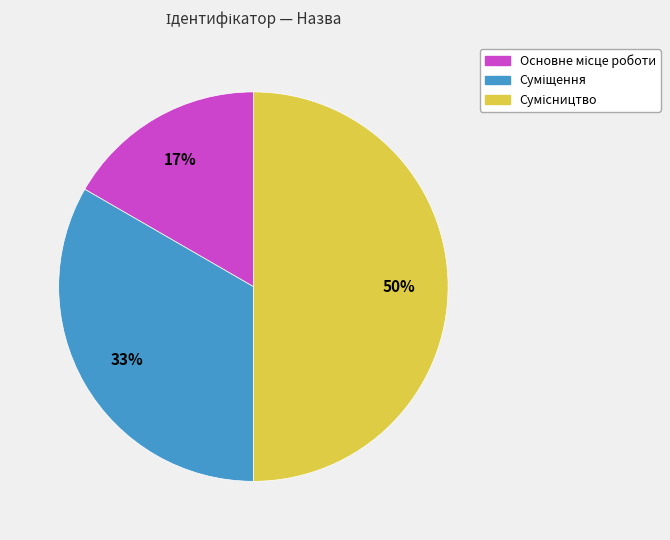

To the nearest percent, what is the difference between the largest and smallest slice percentages?

33%